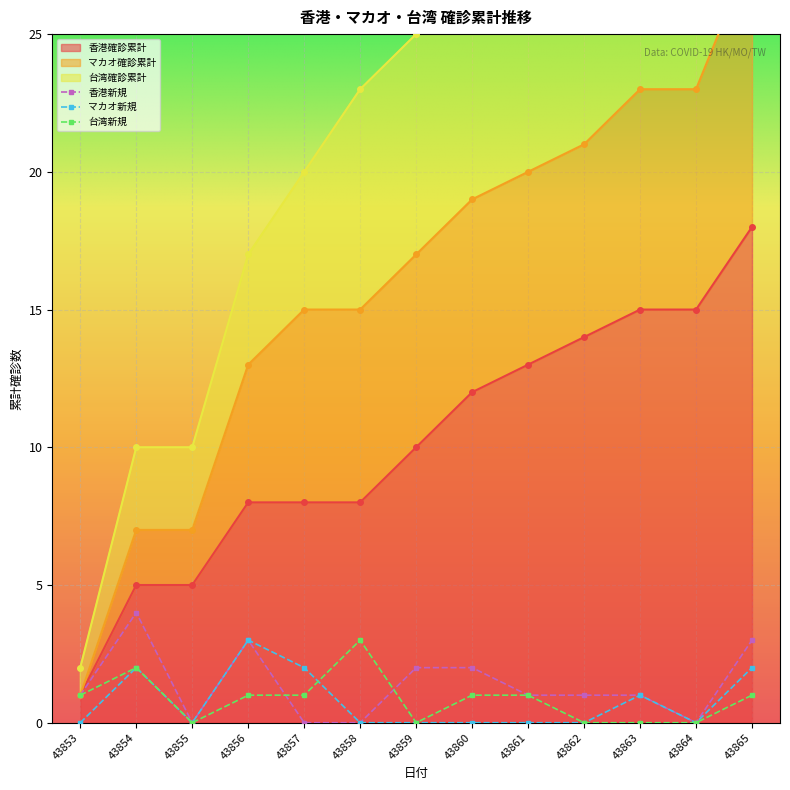

Does the chart display data point markers on the line(s)?

Yes